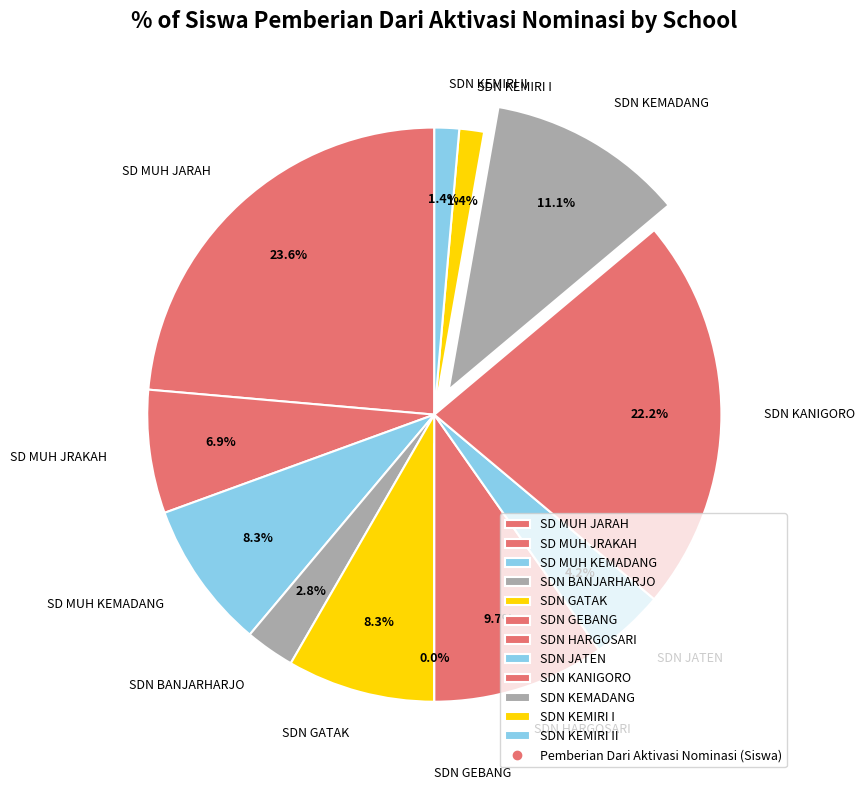

Which has a higher value, SDN GEBANG TANJUNGSARI or SDN KEMADANG TANJUNGSARI?

SDN KEMADANG TANJUNGSARI